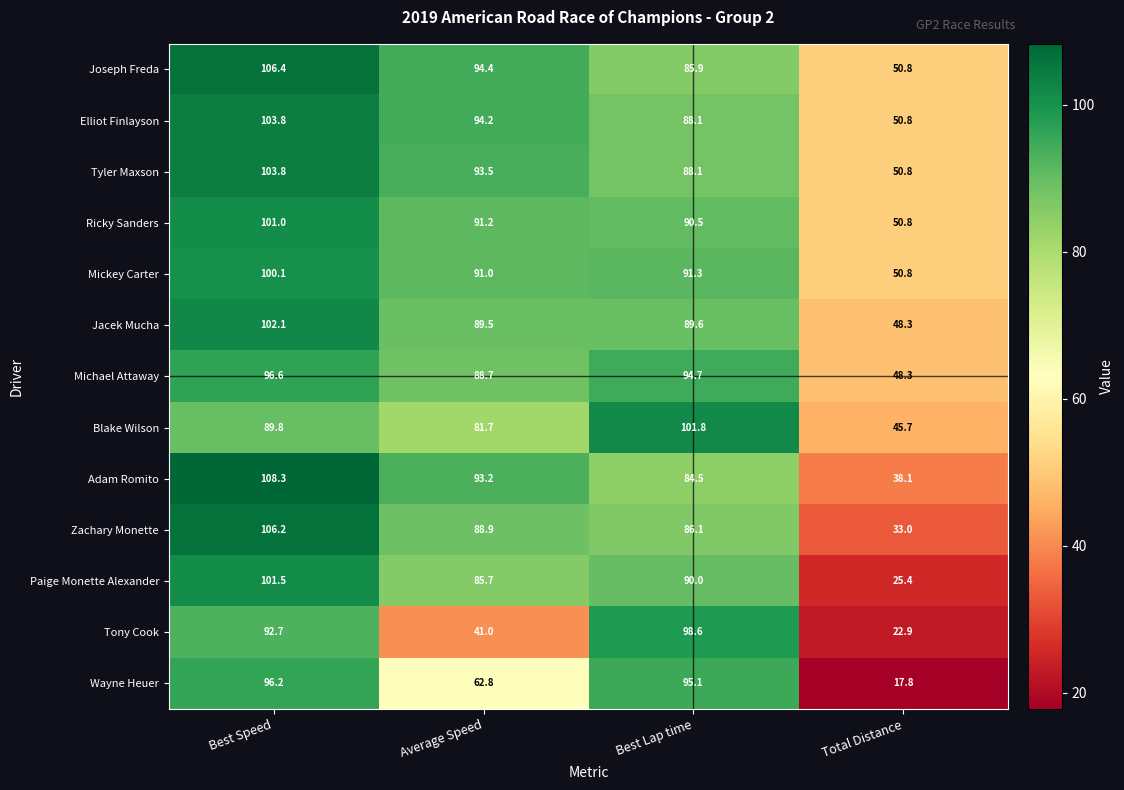

Is it true that Tyler Maxson equals 148.1 at Best Lap time?

False